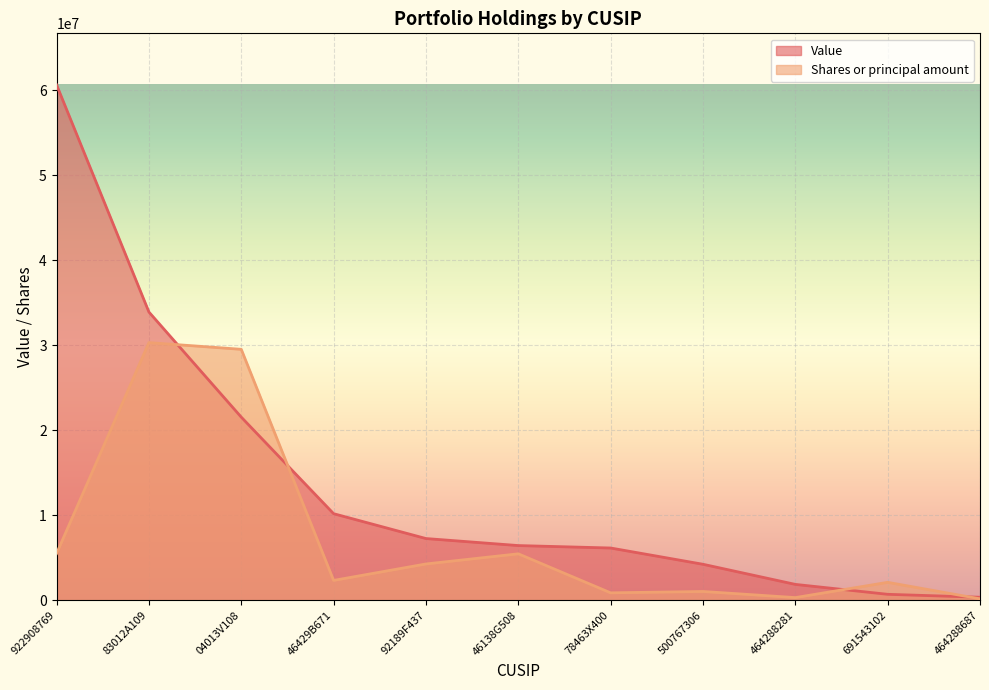

Reading left to right, list all the values displayed in this chart.

Value: 60636000.0	33916000.0	21551000.0	10194000.0	7270000.0	6444000.0	6157000.0	4244000.0	1877000.0	710000.0	366000.0
Shares or principal amount: 5514956.2	30318000.0	29528937.9	2345661.5	4280493.4	5474219.1	883770.6	1045026.9	323997.8	2118891.2	179378.4